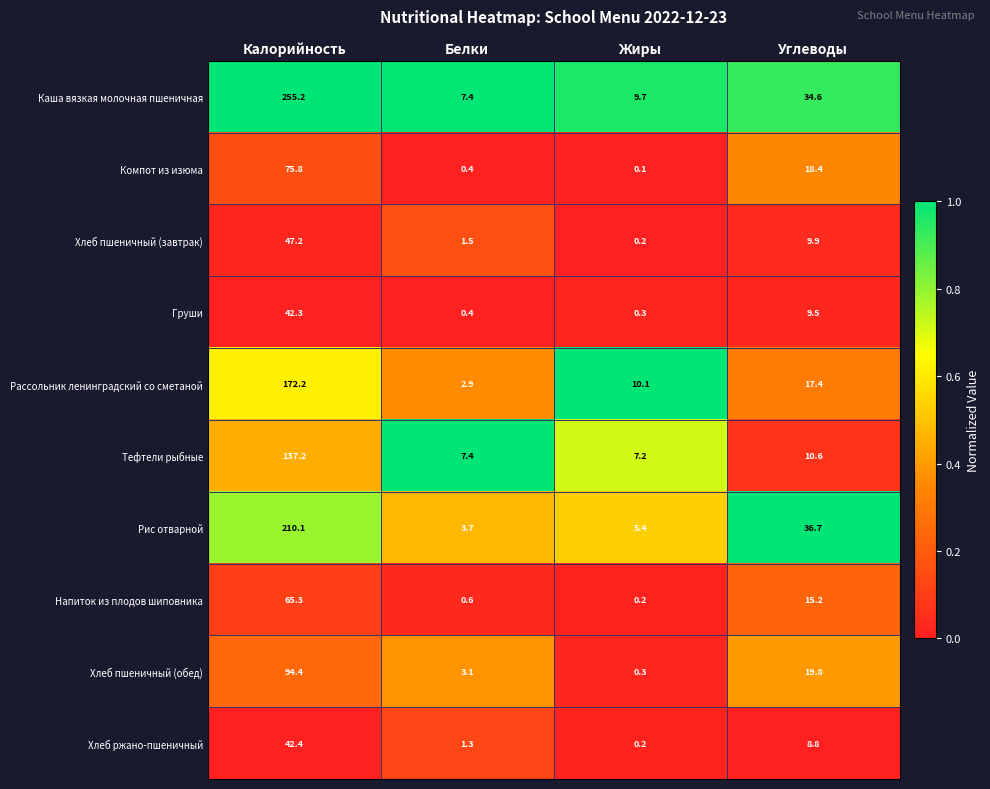

Which series has the widest spread of values?

Каша вязкая молочная пшеничная